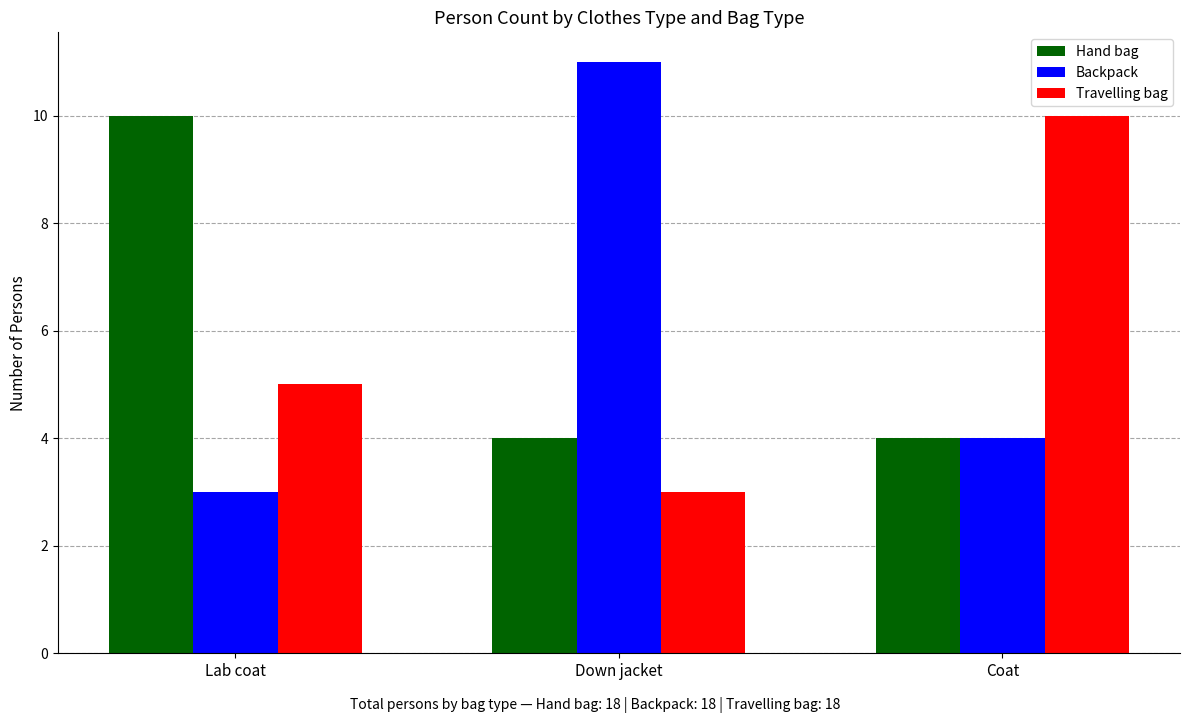

Which category has the lowest value in the Travelling bag series?

Down jacket